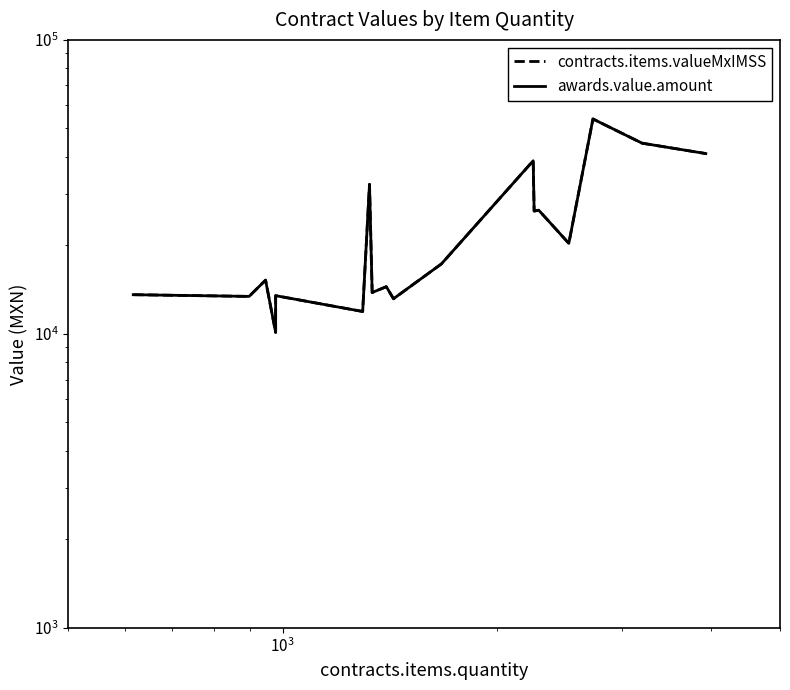

Is this an area chart (filled region under the line)?

No